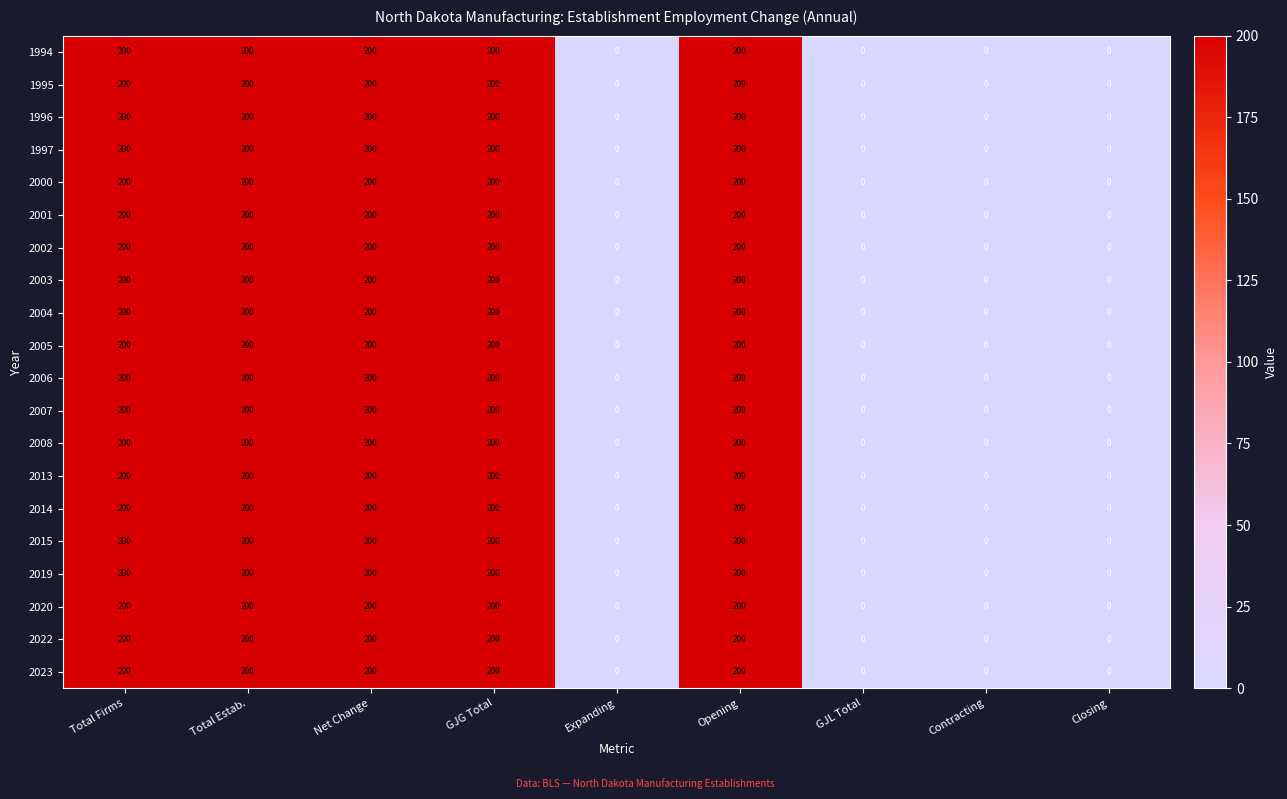

What is the approximate value of 2002 at Total Firms?

200